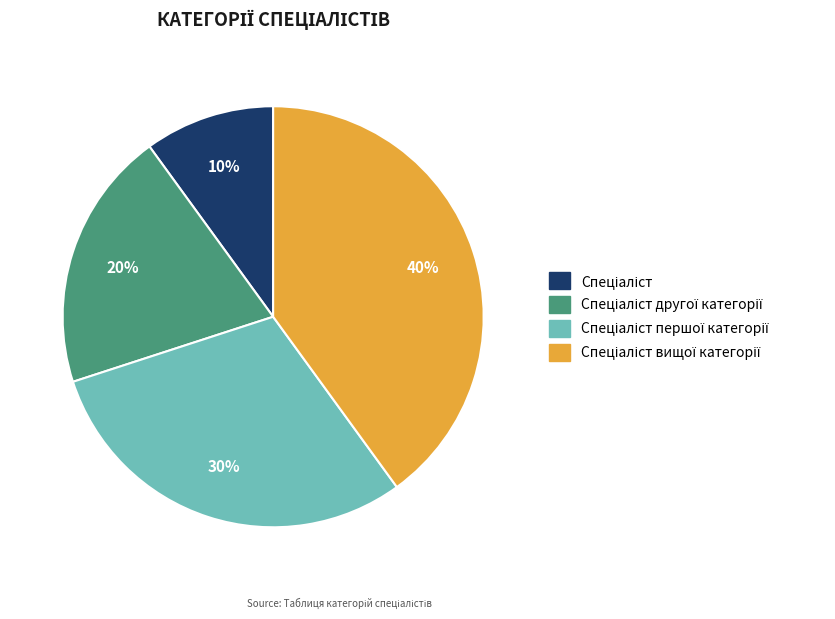

To the nearest percent, what is the average slice percentage?

25%